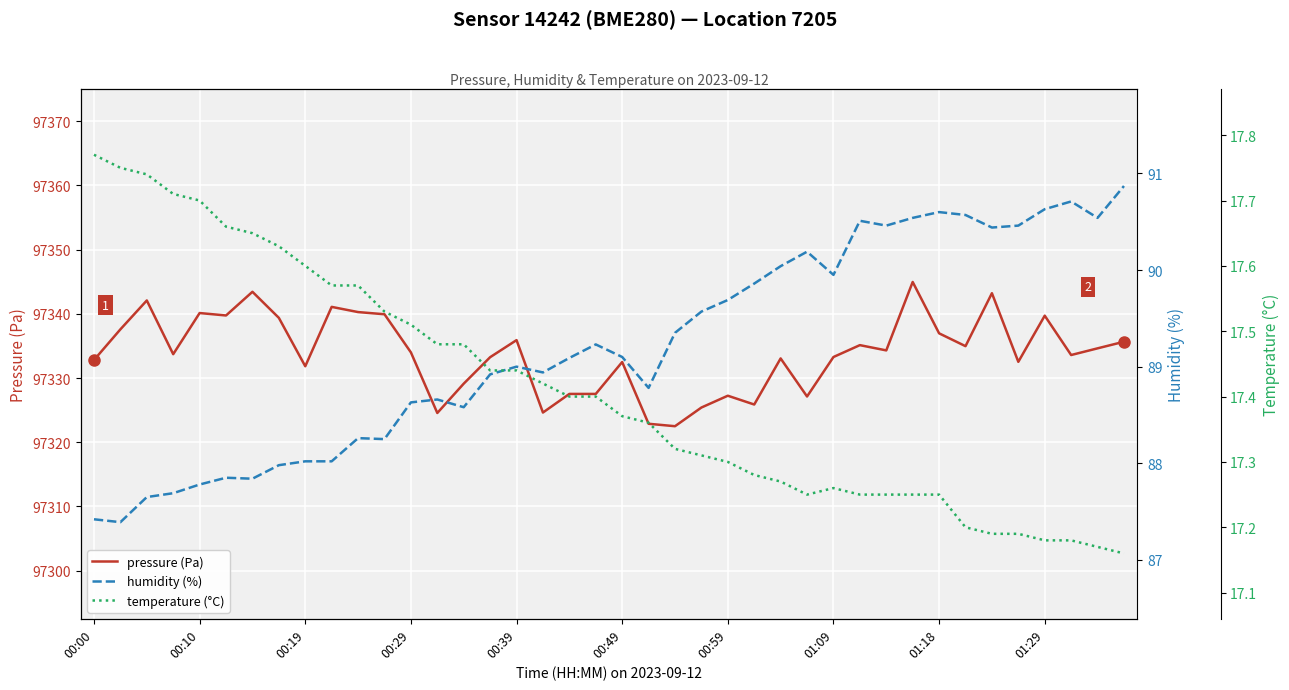

What is the value of the humidity (%) point at the 15th from the left?

88.6